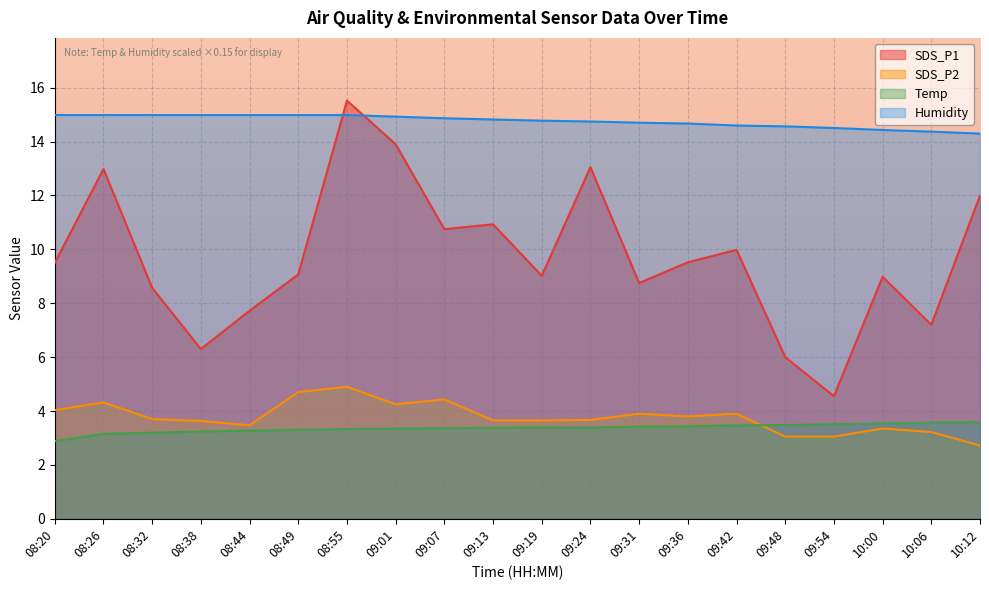

What is the difference between the highest and lowest values at 09:01?

11.6